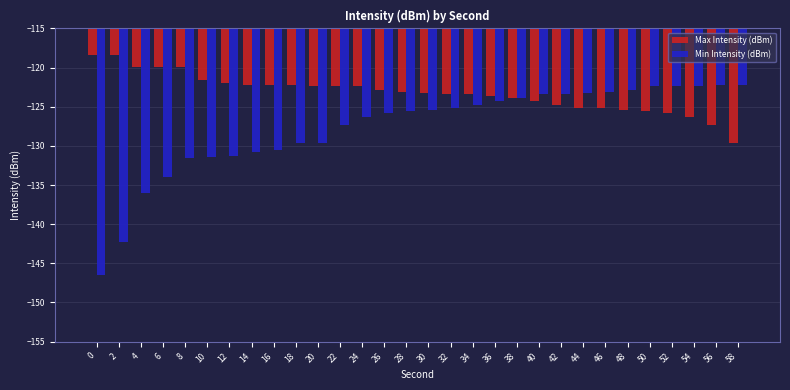

Rank the series by their average value, from highest to lowest.

Max Intensity (dBm), Min Intensity (dBm)